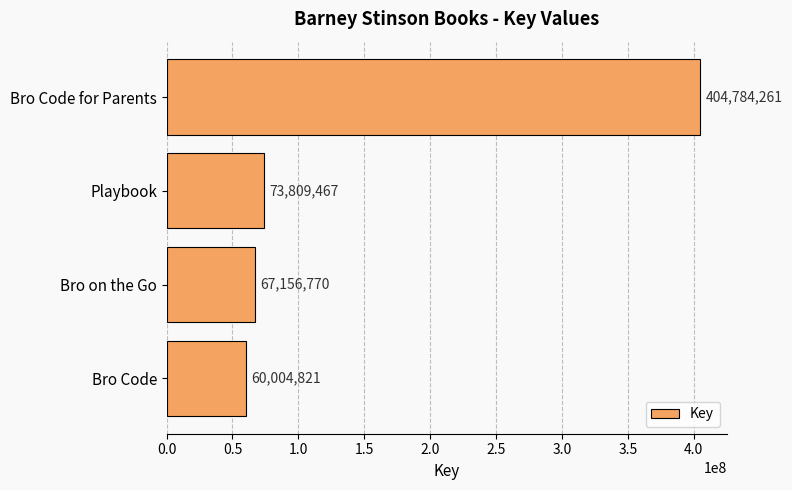

How many categories are shown in the chart?

4